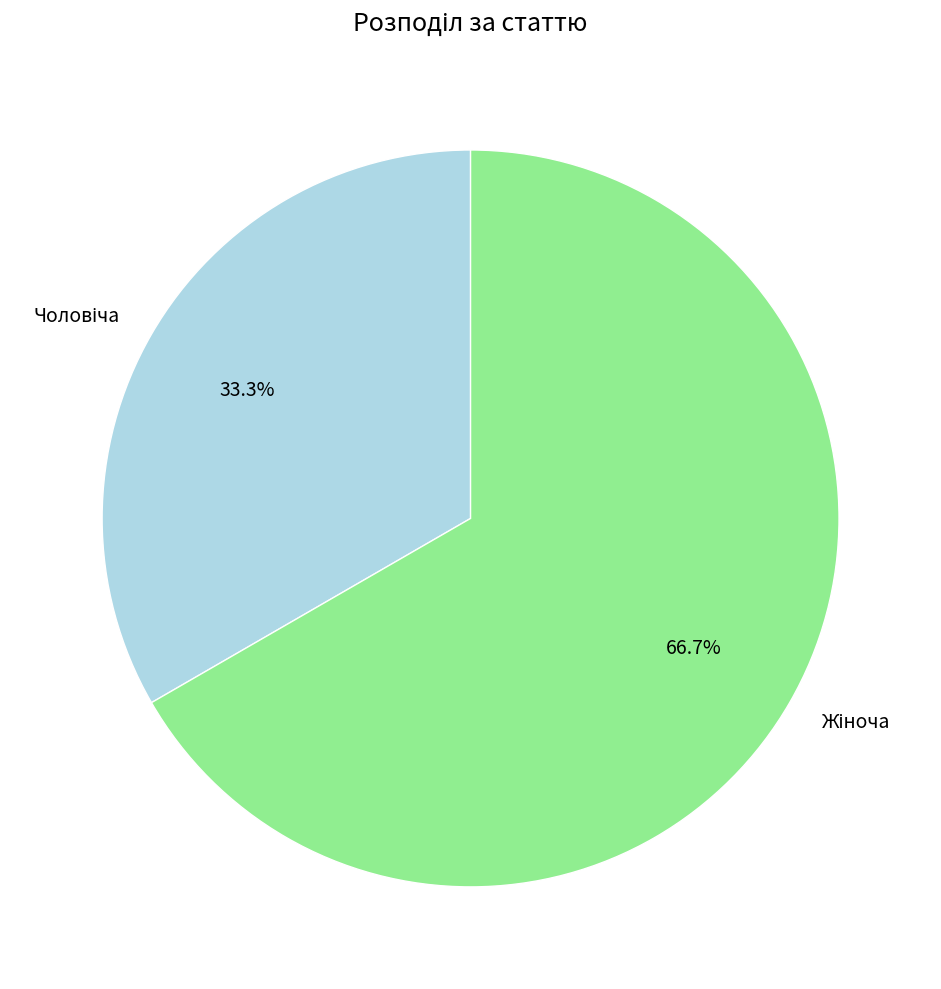

Does any single category account for the majority?

Yes